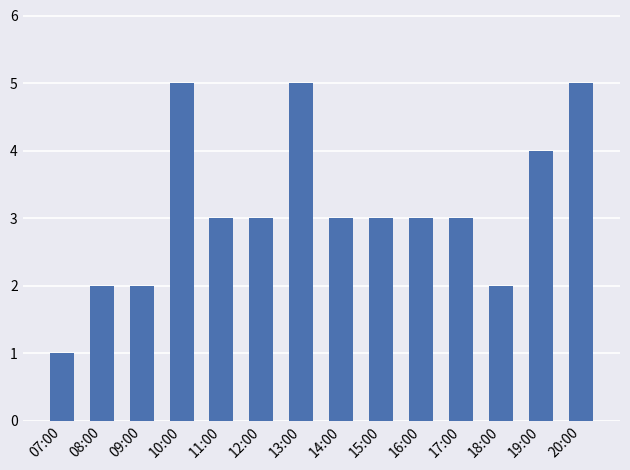

What is the greatest value displayed?

5